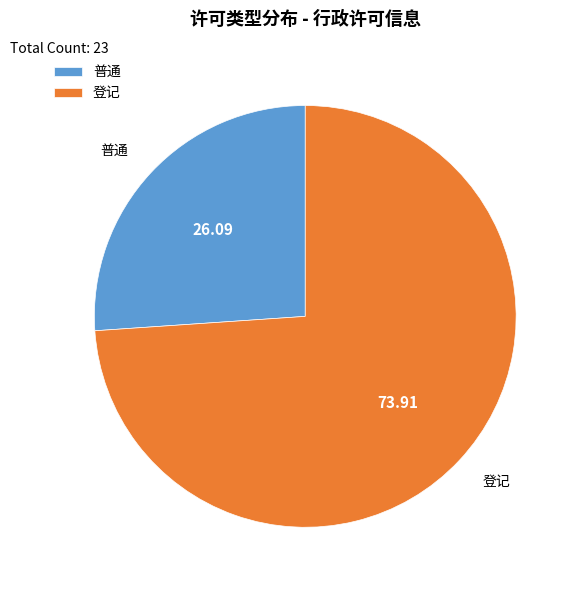

Approximately how many times larger is the value at 登记 compared to 普通?

2.8